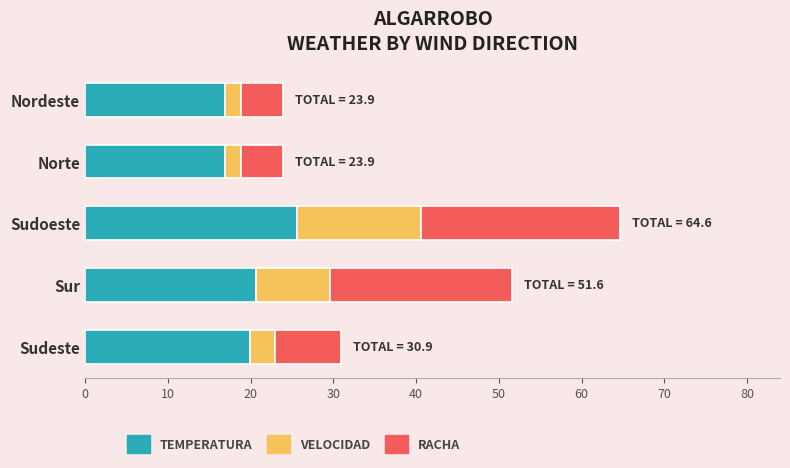

At which category is the sum across all series the highest?

Sudoeste